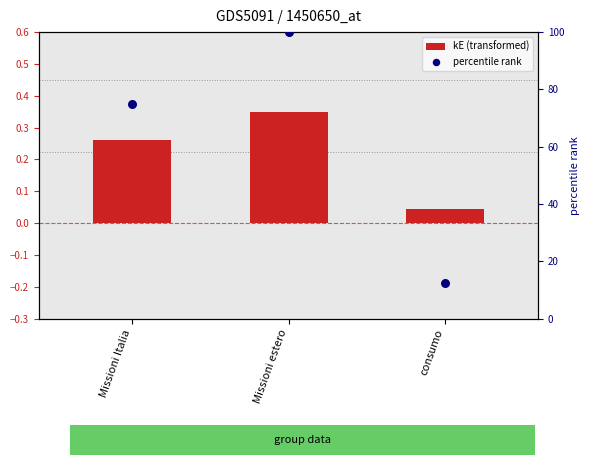

Which series reaches the minimum Y coordinate?

kE (transformed)